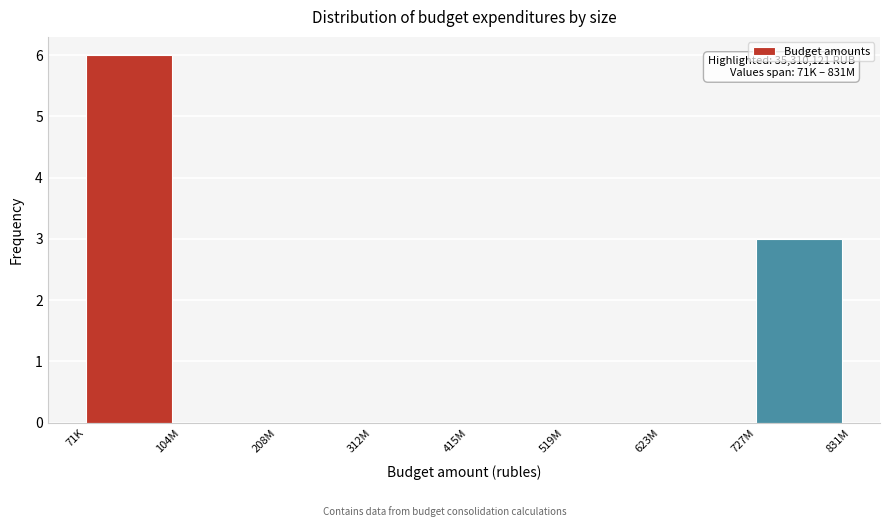

The chart shows a value of 9 at 71K. True or false?

False